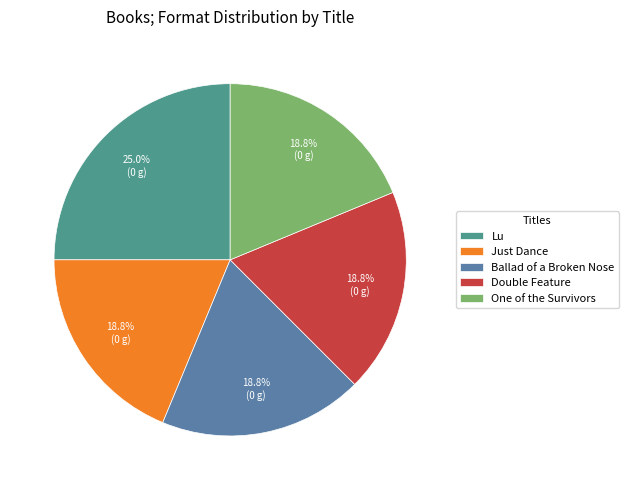

Rank the categories by value from highest to lowest.

Lu, Just Dance, Ballad of a Broken Nose, Double Feature, One of the Survivors